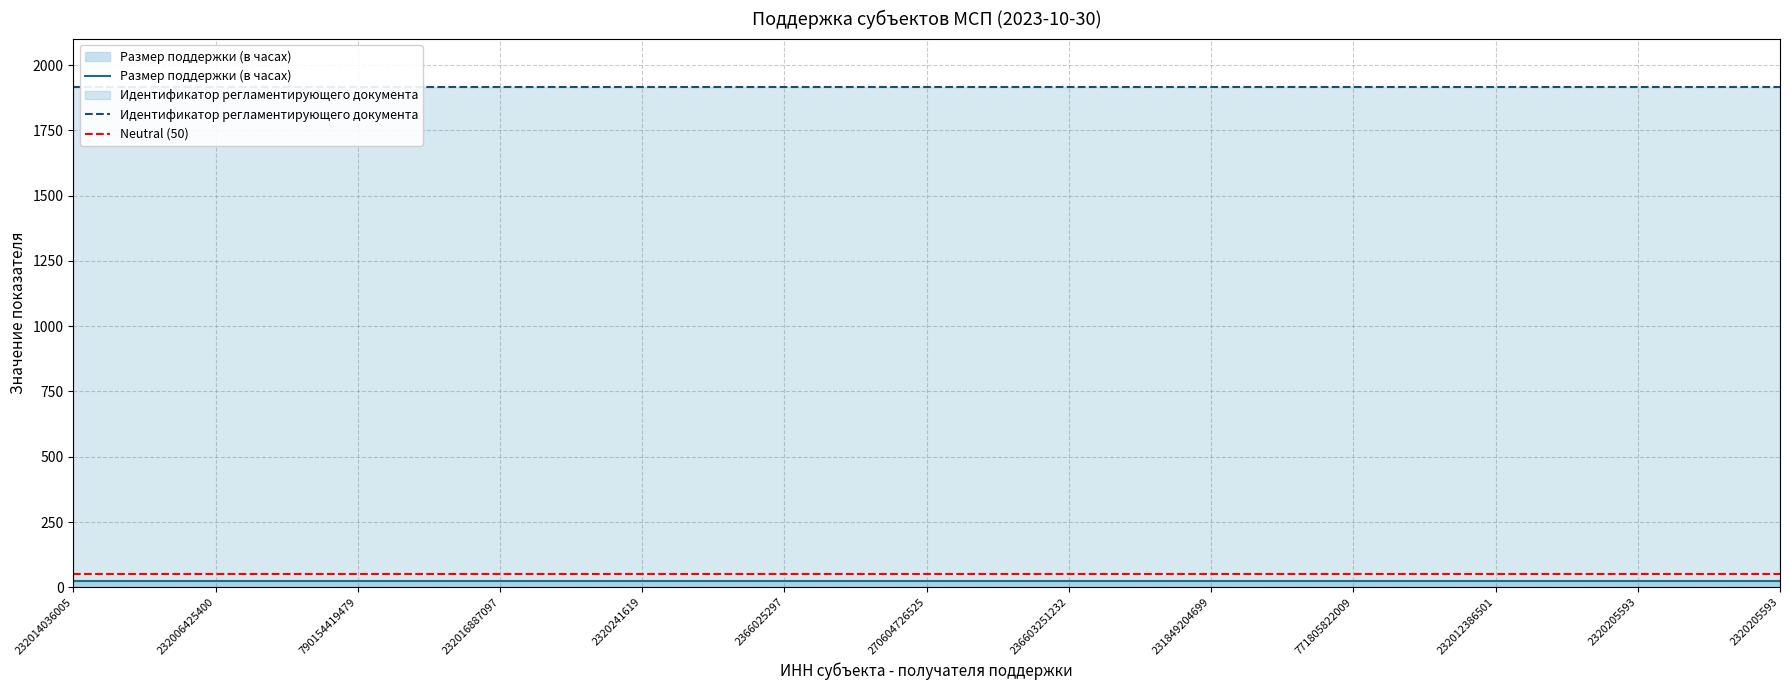

Reading right to left, extract all data points from this chart.

Размер поддержки (в часах): 2320205593=24	2320205593=24	2320205593=24	2320205593=24	232012386501=24	771805822009=24	771805822009=24	232010239371=24	231849204699=24	232018652742=24	236603251232=24	615522532337=24	270604726525=24	633003446940=24	2366025297=24	244401660605=24	2320241619=24	2366012450=24	232016887097=24	2366000310=24	790154419479=24	662334839523=24	232006425400=24	381110301178=24	232014036005=24
Идентификатор регламентирующего документа: 2320205593=1917	2320205593=1917	2320205593=1917	2320205593=1917	232012386501=1917	771805822009=1917	771805822009=1917	232010239371=1917	231849204699=1917	232018652742=1917	236603251232=1917	615522532337=1917	270604726525=1917	633003446940=1917	2366025297=1917	244401660605=1917	2320241619=1917	2366012450=1917	232016887097=1917	2366000310=1917	790154419479=1917	662334839523=1917	232006425400=1917	381110301178=1917	232014036005=1917